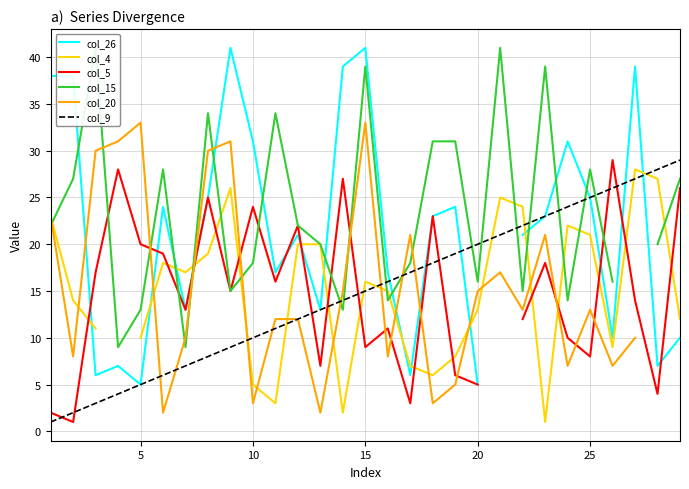

True or false: col_9 and col_5 intersect in this chart.

True